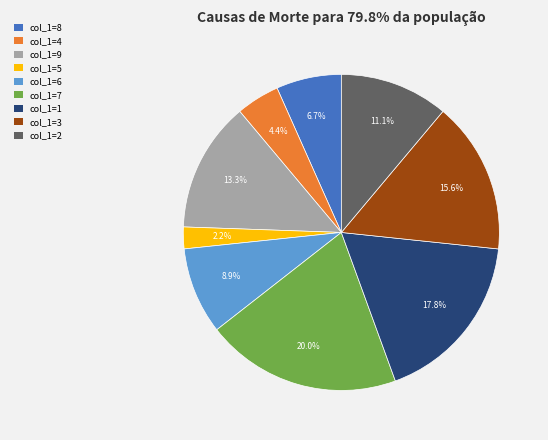

Does any single category account for the majority?

No